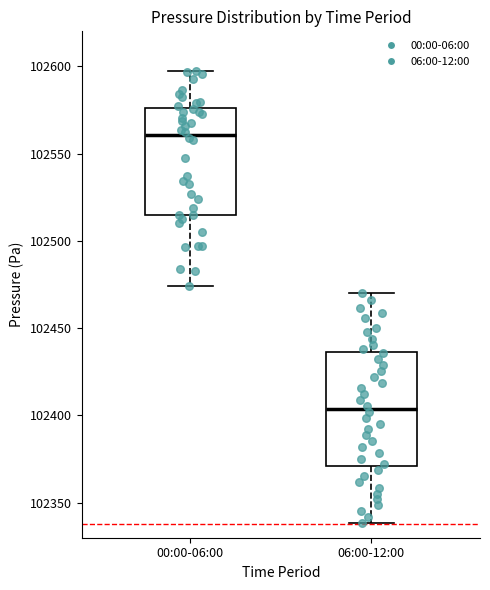

Which box has the highest median line?

00:00-06:00